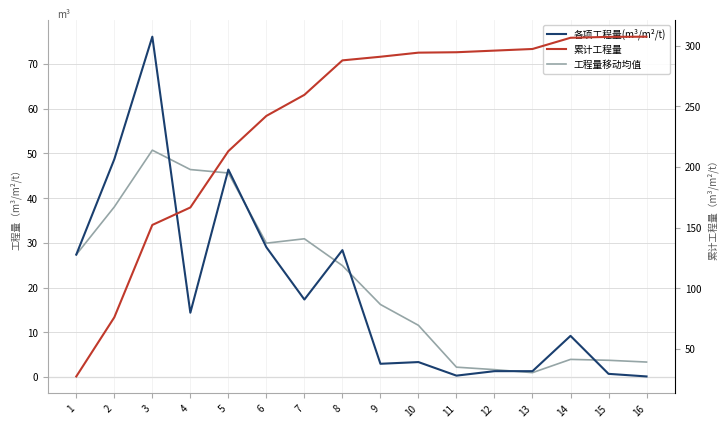

What are all the series names shown in the legend?

各项工程量(m³/m²/t), 工程量移动均值, 累计工程量